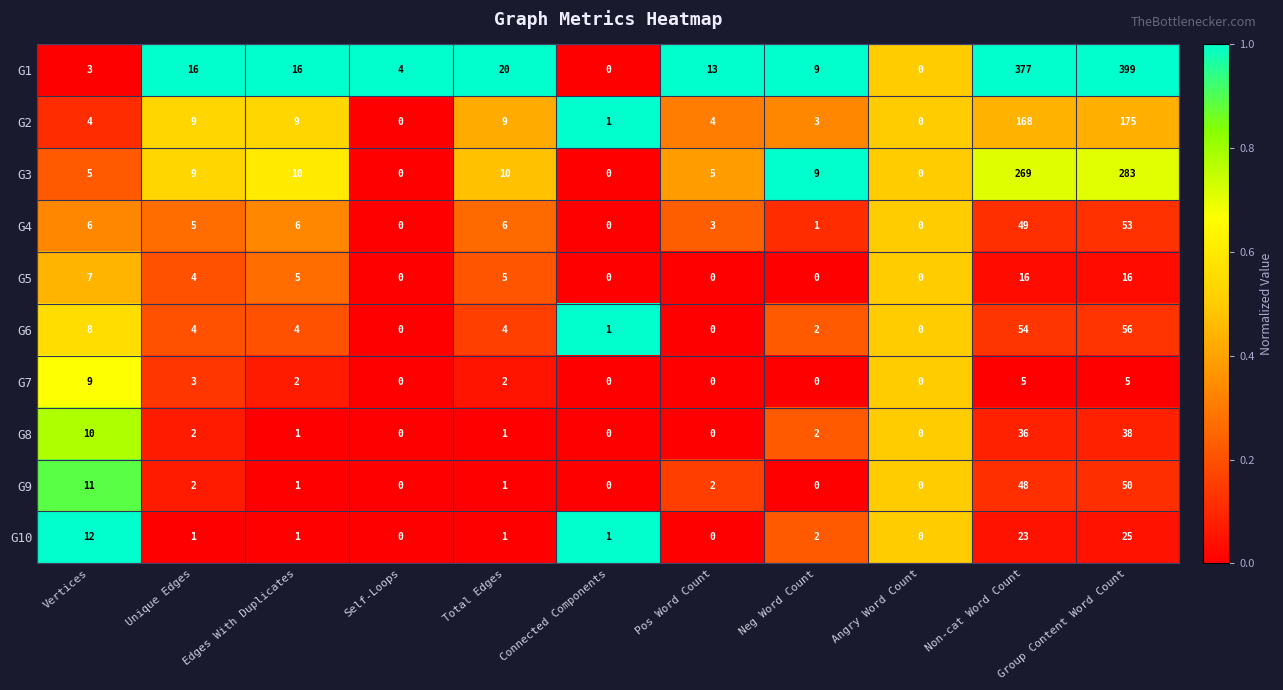

What is the difference between the second highest and minimum values in the G5 series?

16